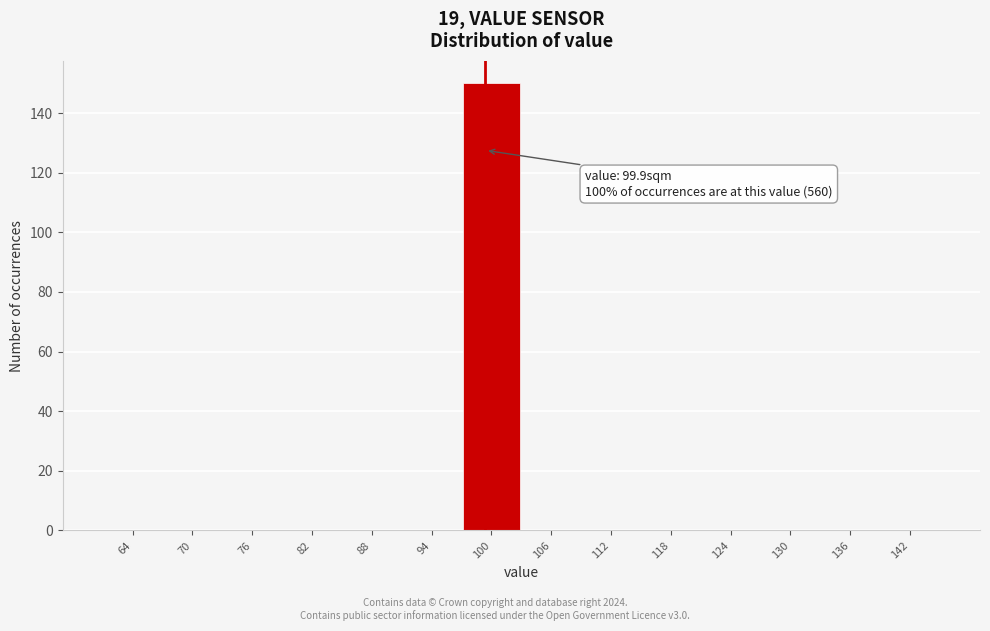

Which range on the x-axis has the tallest bar?

97.5 to 103.5